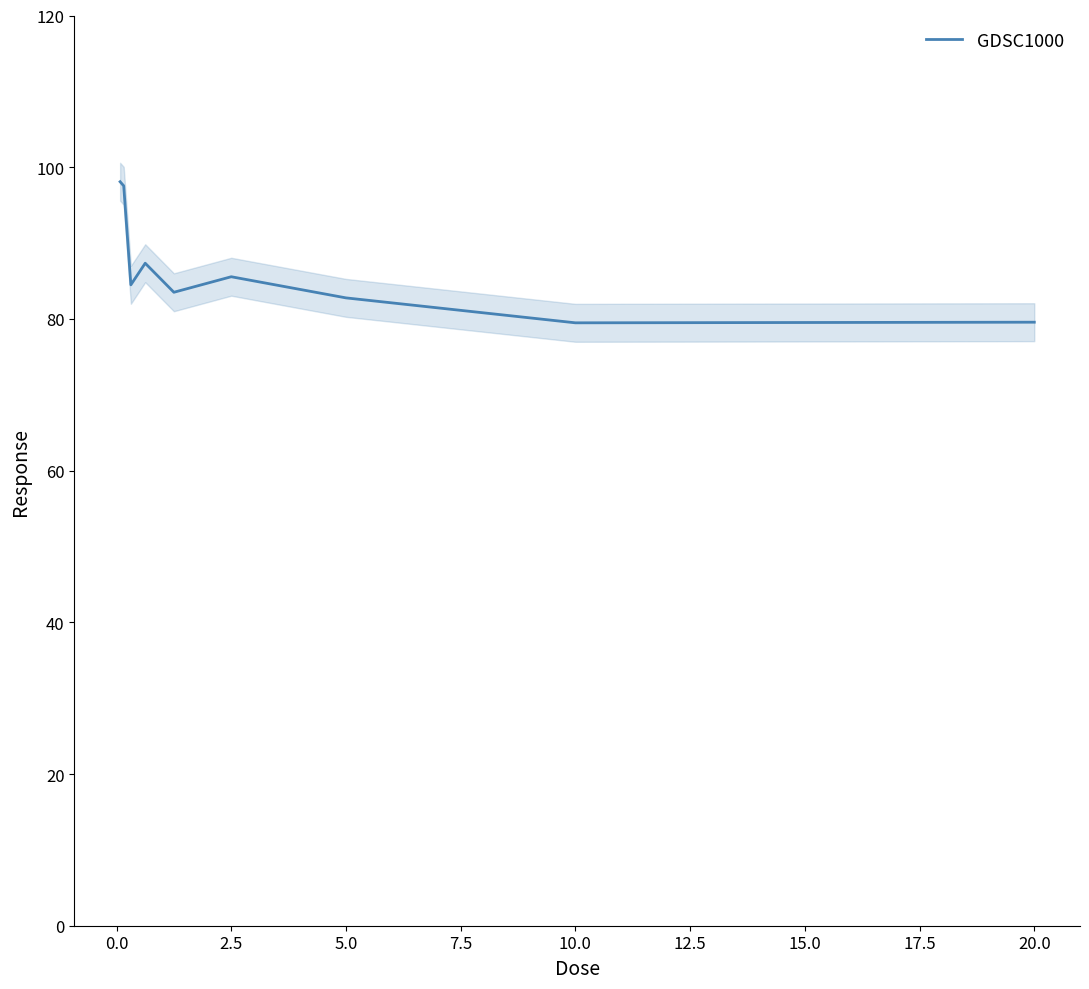

What is the lowest value of the GDSC1000 series?

79.5